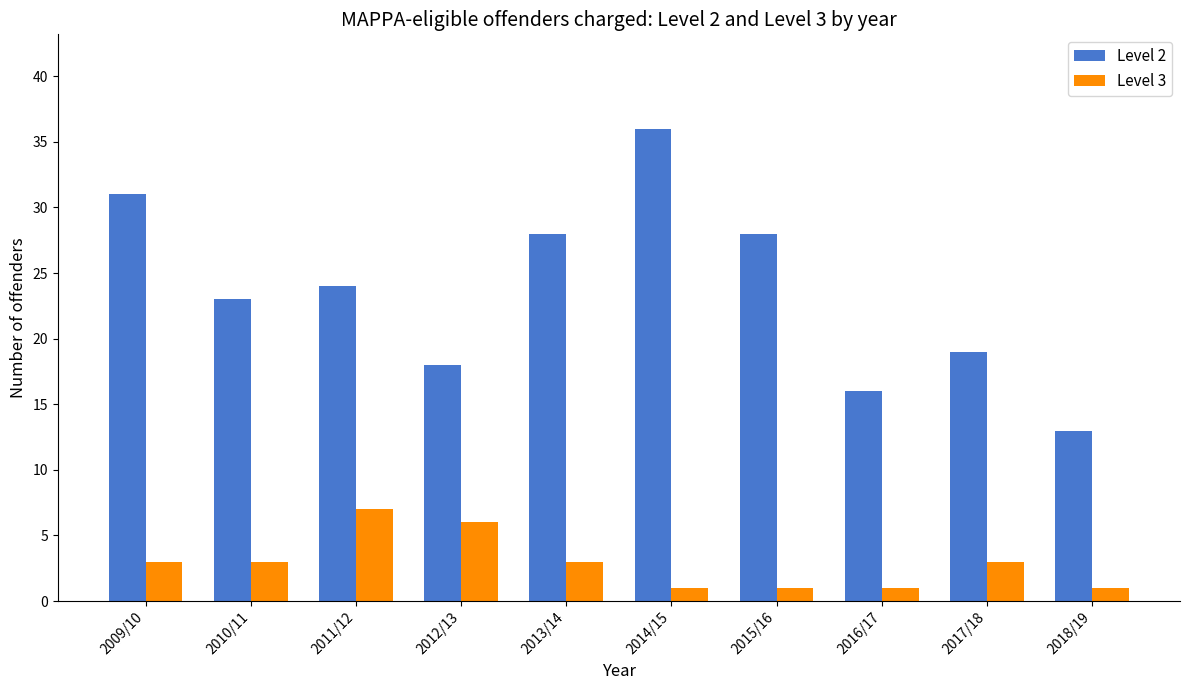

What value does the Level 3 series have at 2011/12?

7